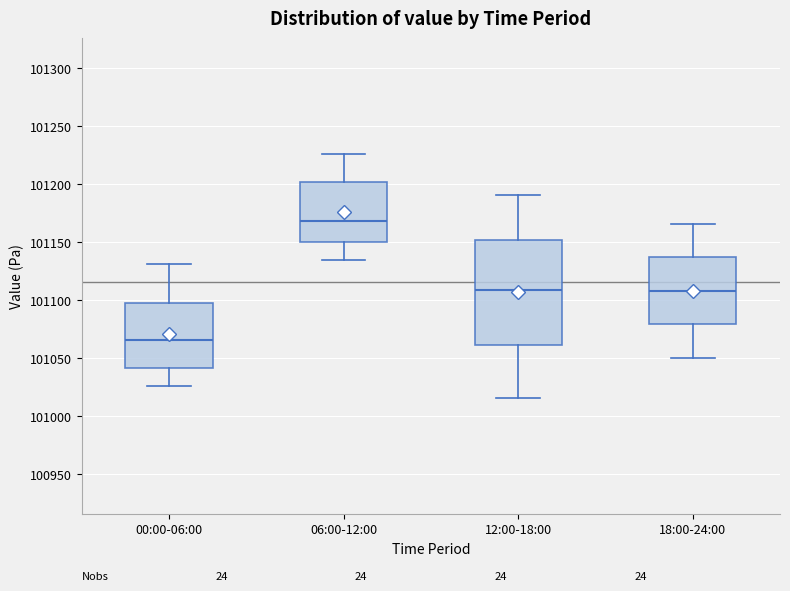

Comparing the boxes themselves (not the whiskers), which one is the tallest?

12:00-18:00